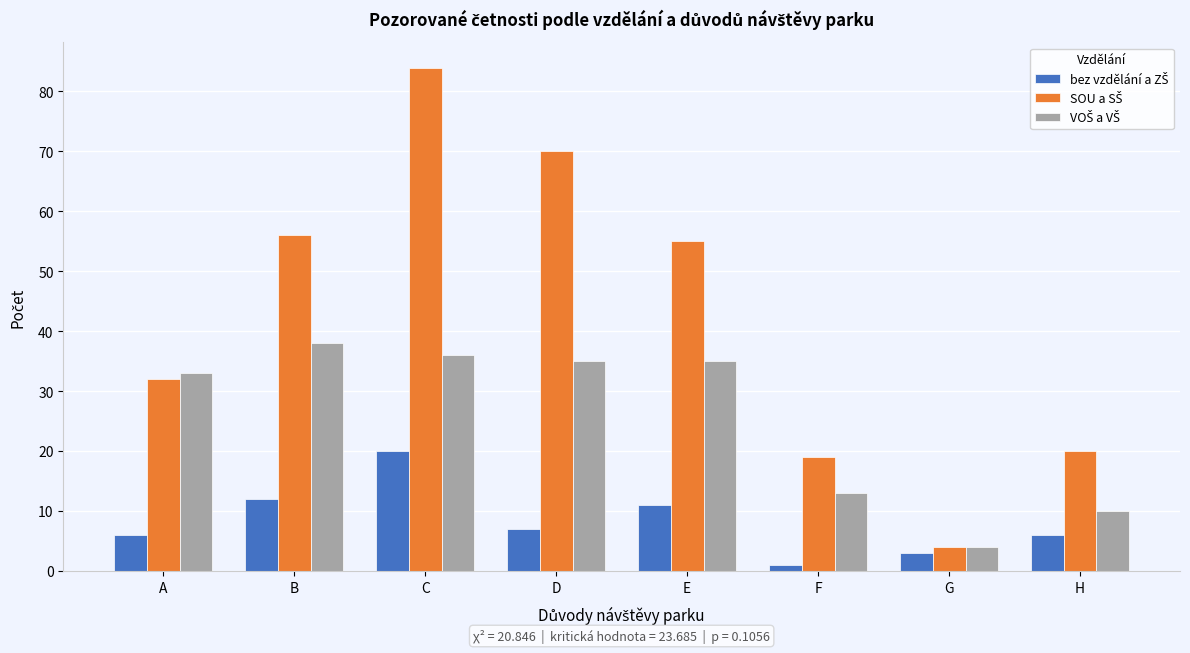

Which label corresponds to the smallest value in the chart?

F